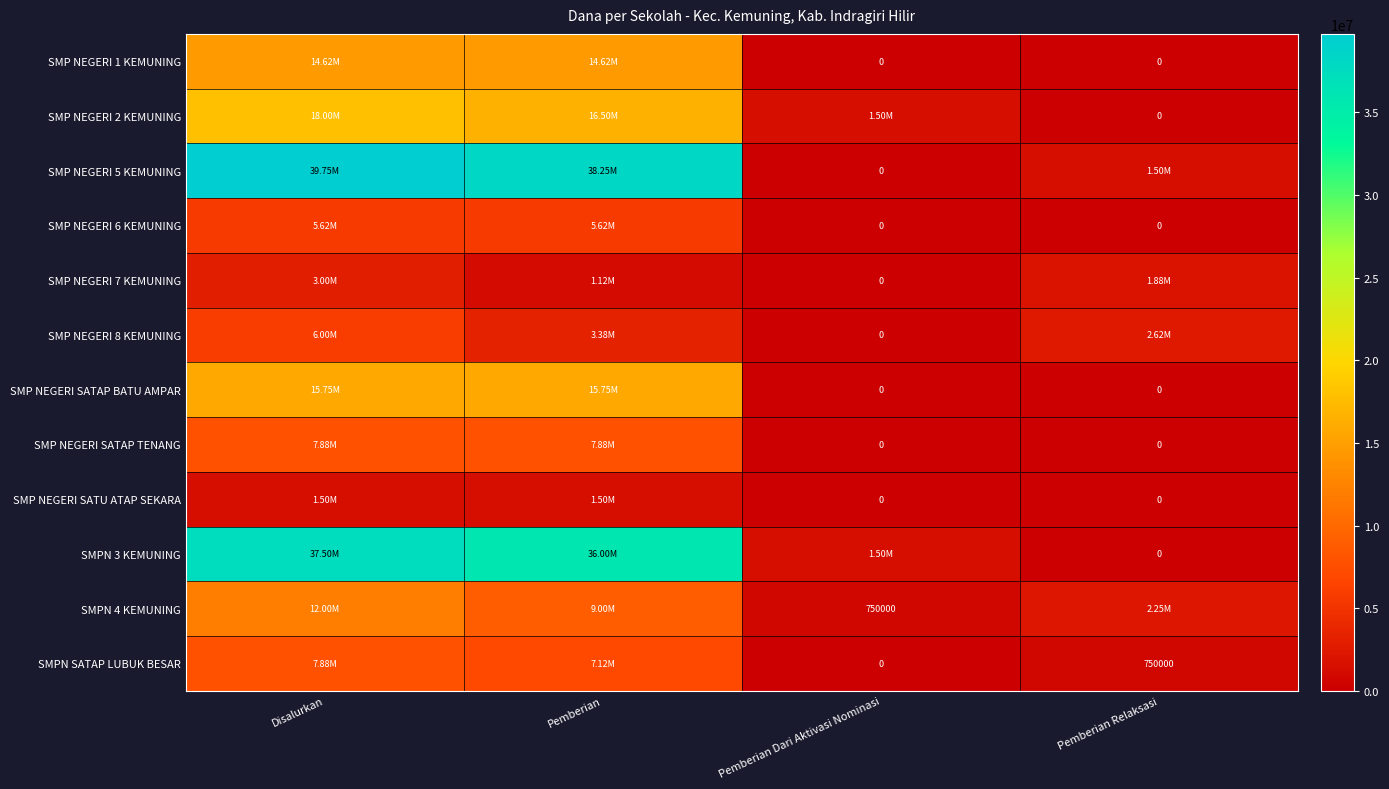

How many values in the SMP NEGERI 5 KEMUNING series exceed 38250000?

1